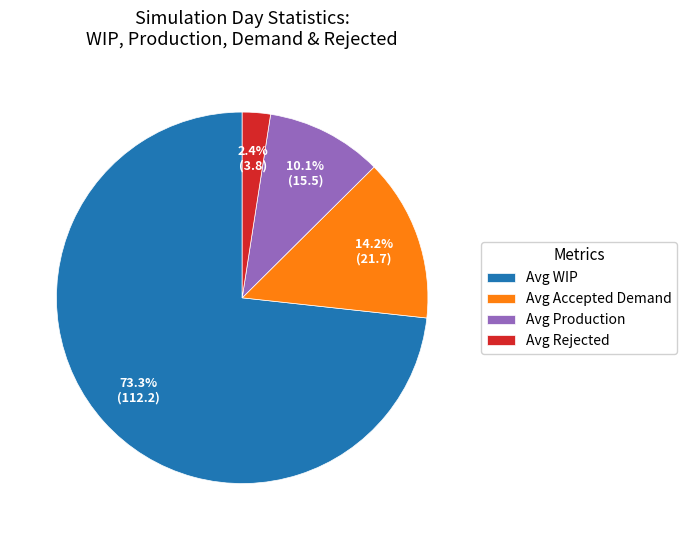

Rank the categories by value from highest to lowest.

Avg WIP, Avg Accepted Demand, Avg Production, Avg Rejected